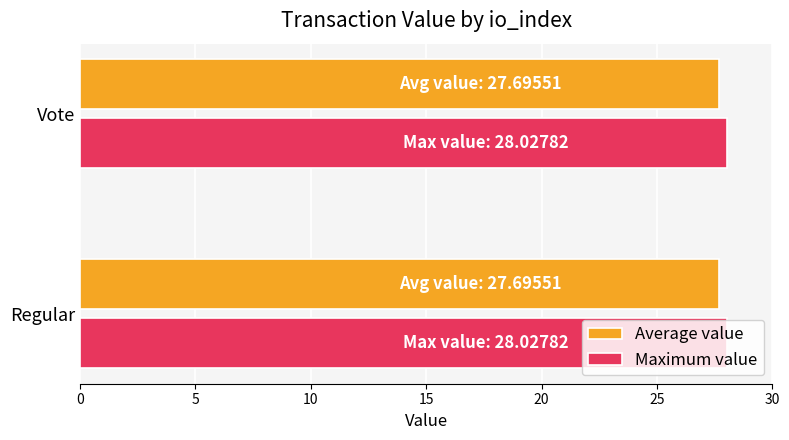

What is the spread (max minus min) of values at Regular?

0.3